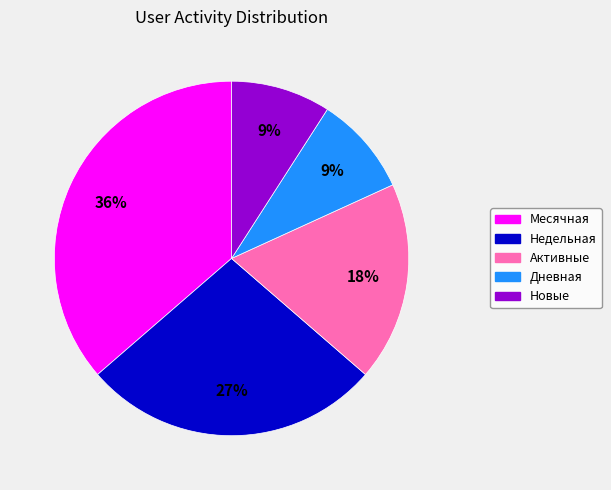

What is the ratio of the value at Новые to the value at Дневная?

1.0